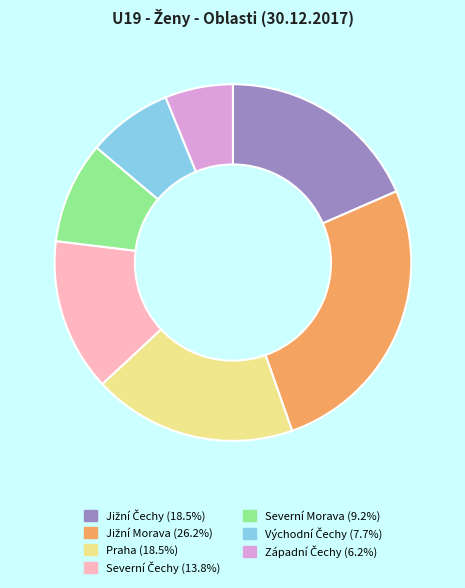

Is there any slice that represents more than half of the pie?

No